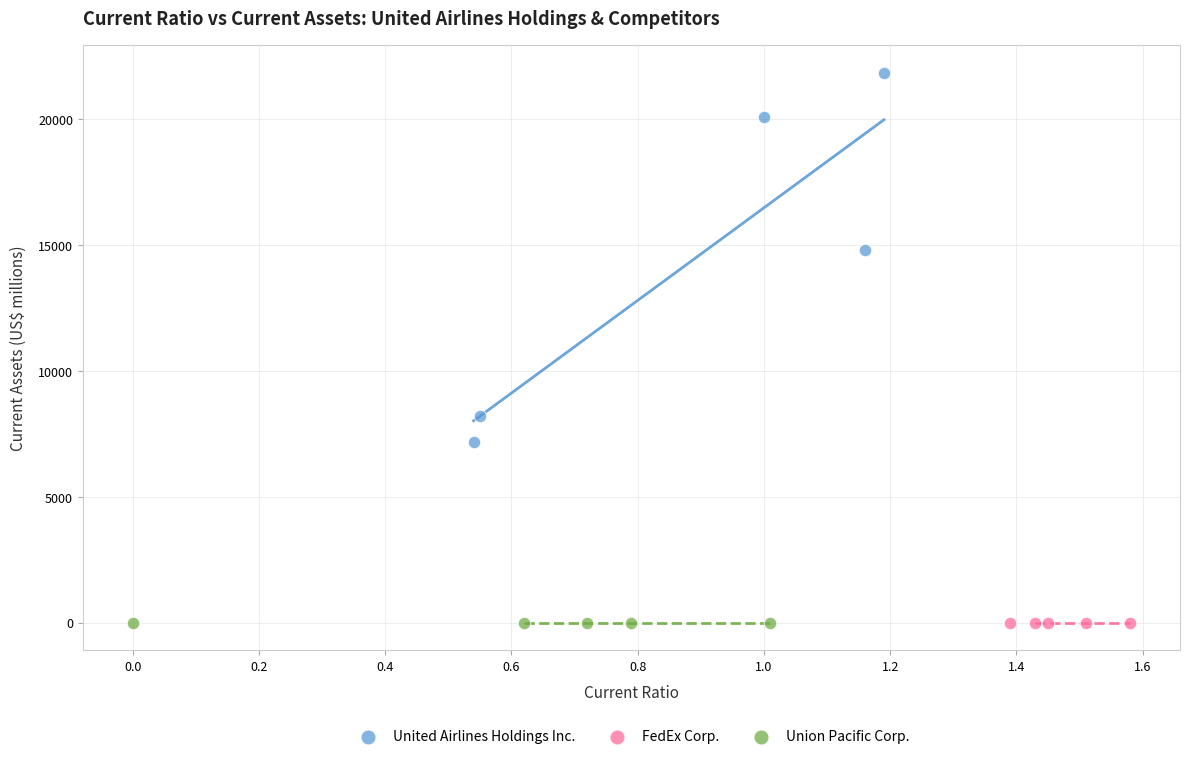

Which series has the largest Y range (max minus min)?

United Airlines Holdings Inc.